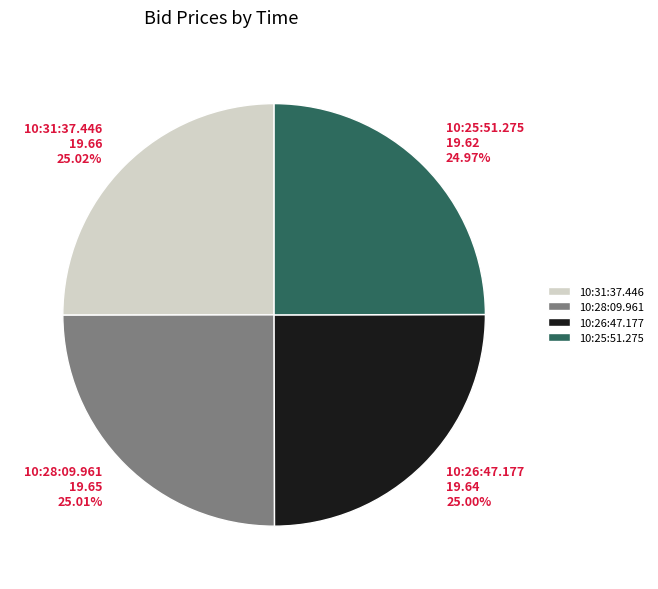

To the nearest percent, what portion does 10:25:51.275 represent?

25%